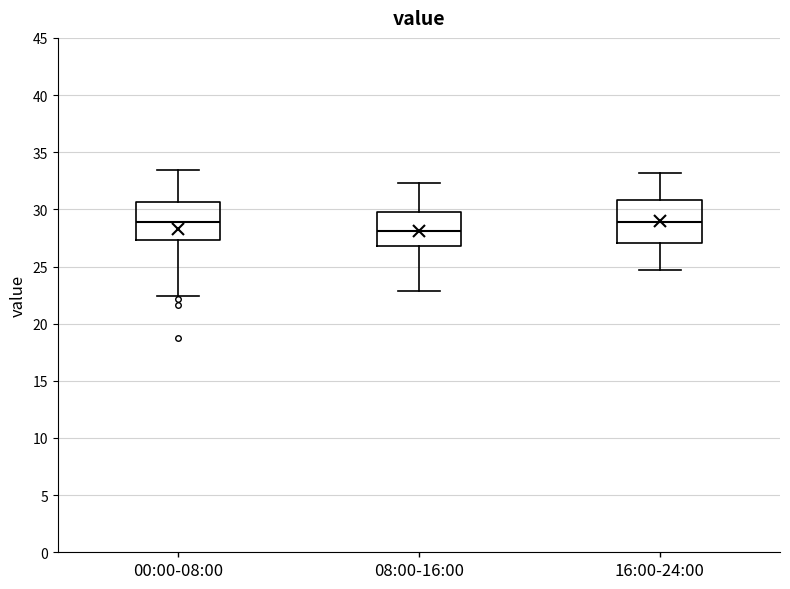

Reading left to right, transcribe this box plot: for each box, give where its median line is, the range the box spans, and where its two whiskers end, as read against the y-axis. The values are not printed on the chart, so give them approximately, as read against the axis.

00:00-08:00: median 29.0, box 27.5 to 30.5, whiskers 22.5 to 33.5
08:00-16:00: median 28.0, box 27.0 to 30.0, whiskers 23.0 to 32.5
16:00-24:00: median 29.0, box 27.0 to 31.0, whiskers 24.5 to 33.0